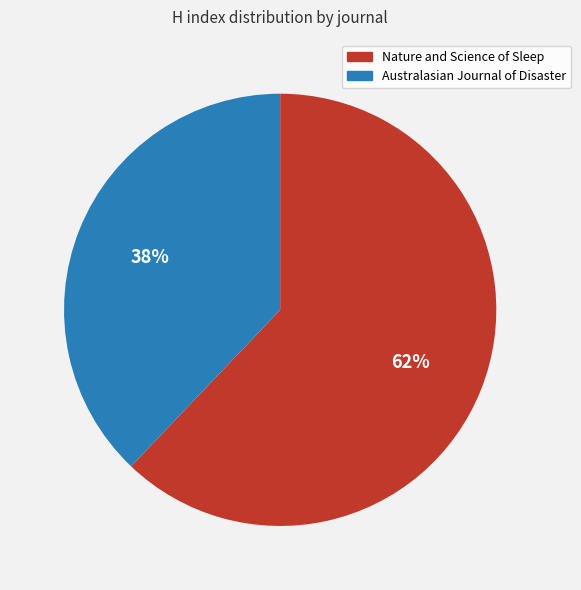

To the nearest percent, what is the difference between the largest and smallest slice percentages?

24%